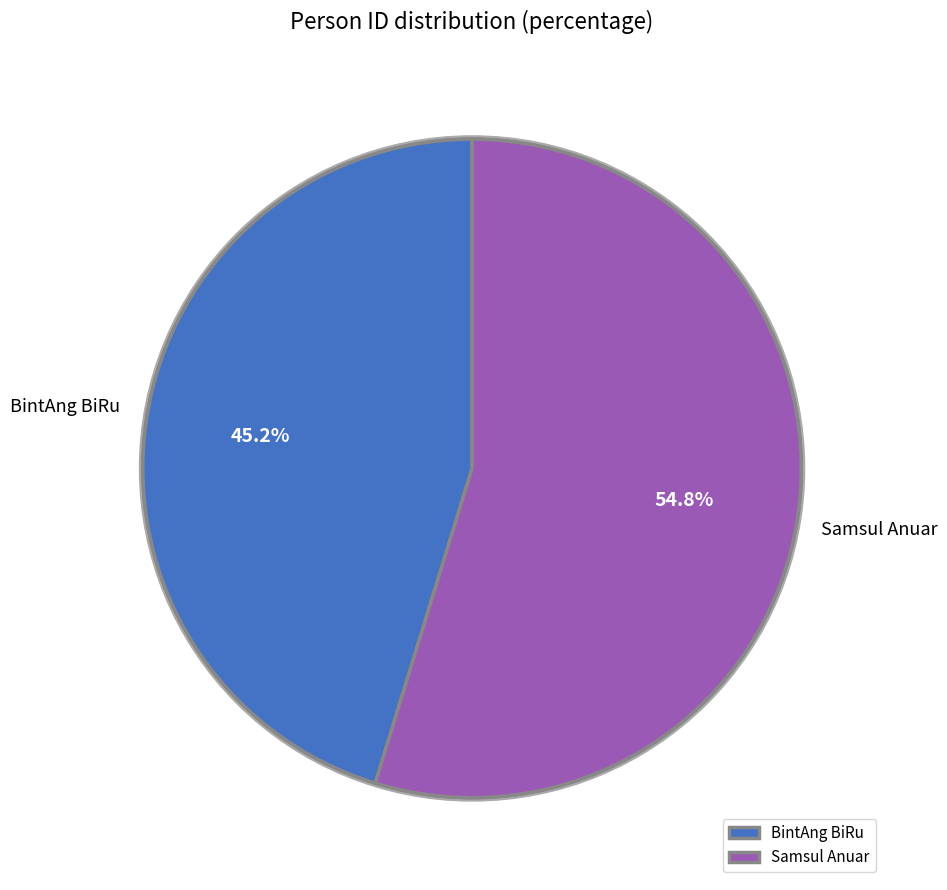

What percentage do Samsul Anuar and BintAng BiRu together represent?

100.0%